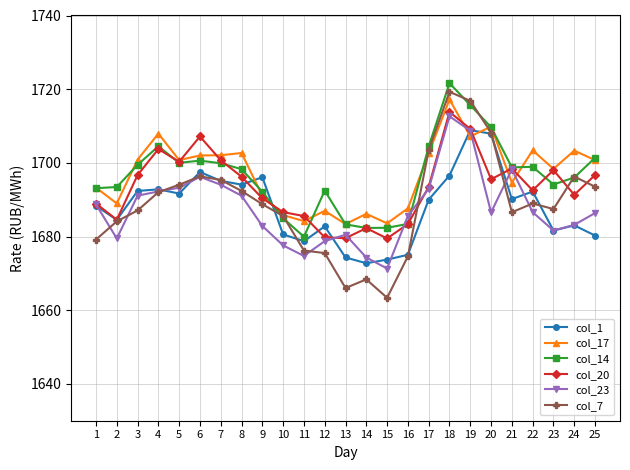

Which series has the largest range (max minus min)?

col_7